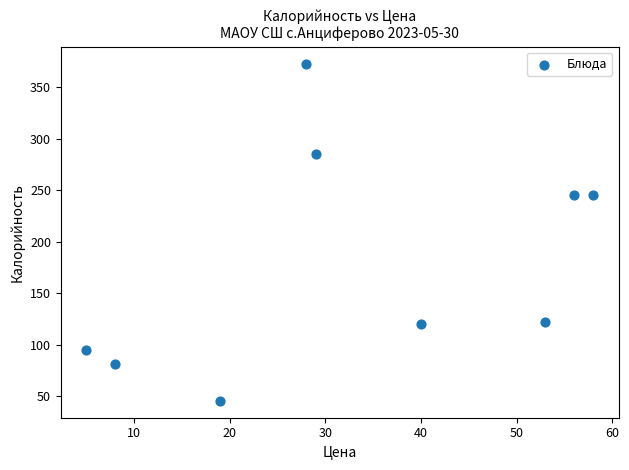

What is the range of Y values (max minus min)?

327.5